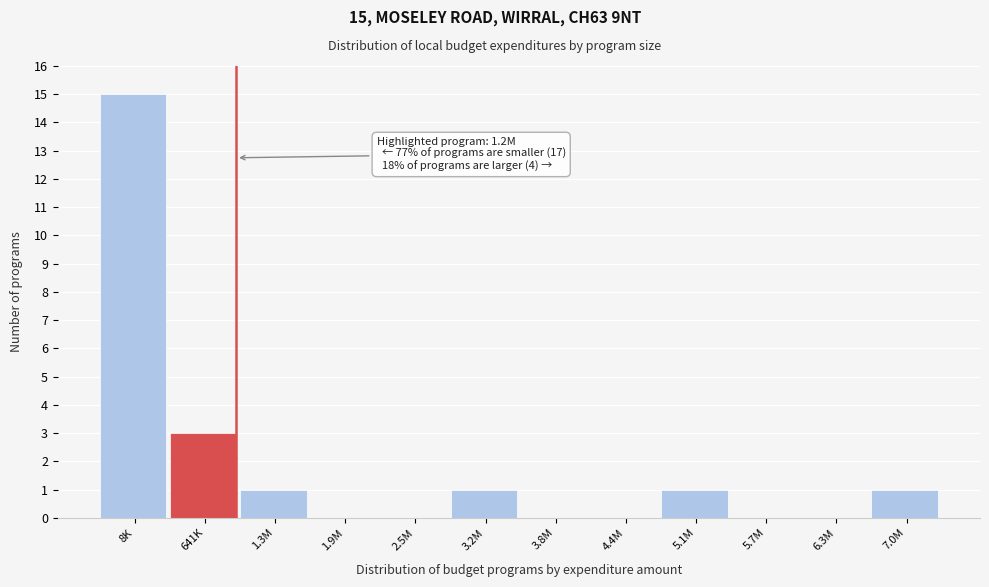

Reading right to left, what are all the values shown in this chart?

7.0M=1	6.3M=0	5.7M=0	5.1M=1	4.4M=0	3.8M=0	3.2M=1	2.5M=0	1.9M=0	1.3M=1	641K=3	8K=15